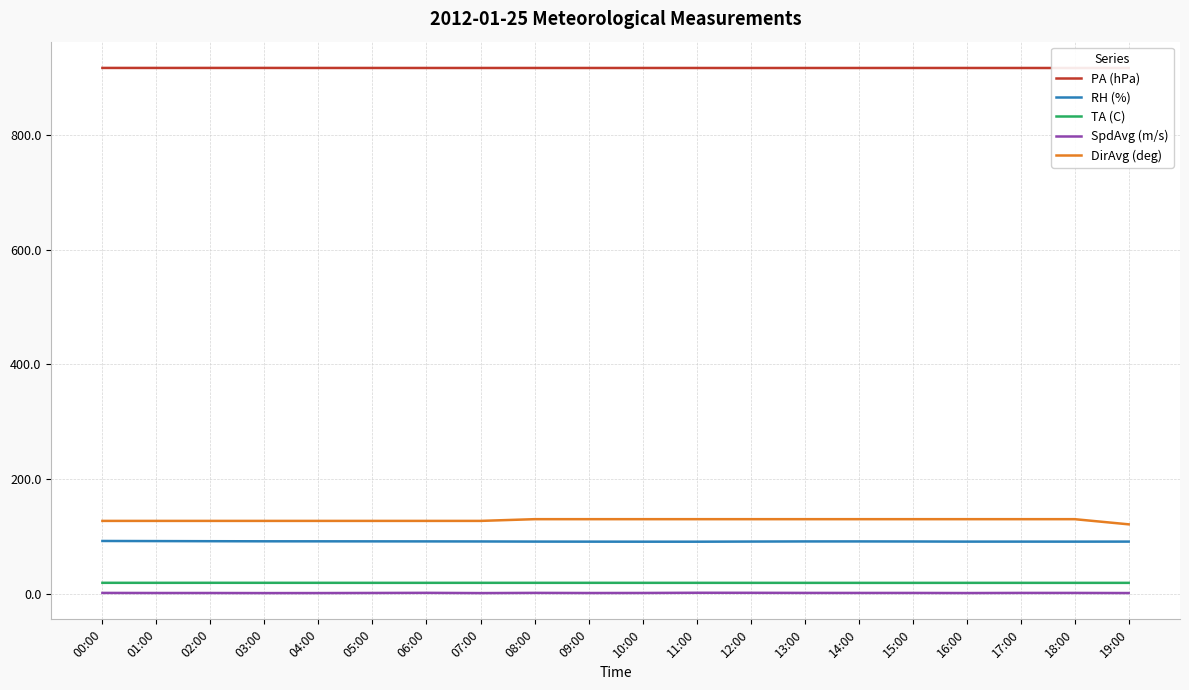

At which category is the sum across all series the highest?

13:00